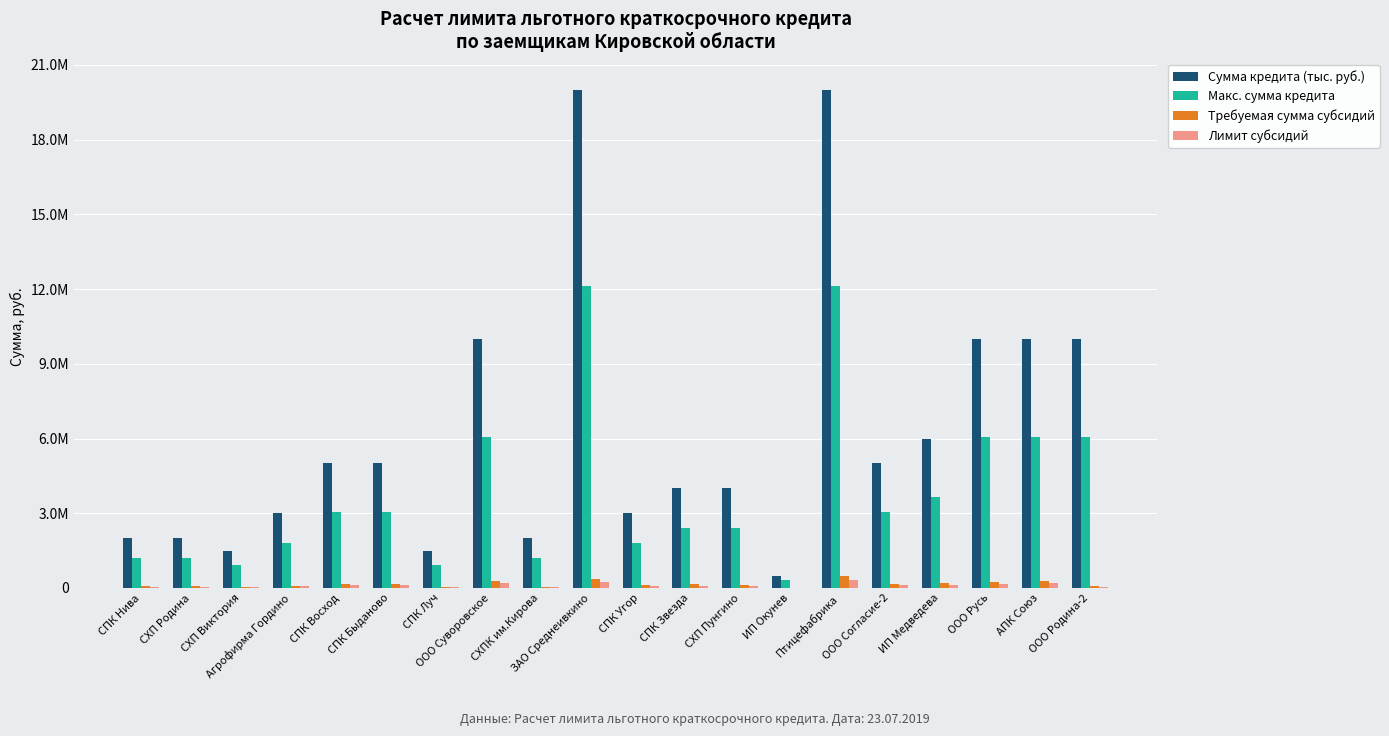

What are all the series names shown in the legend?

Сумма кредита (тыс. руб.), Макс. сумма кредита, Требуемая сумма субсидий, Лимит субсидий